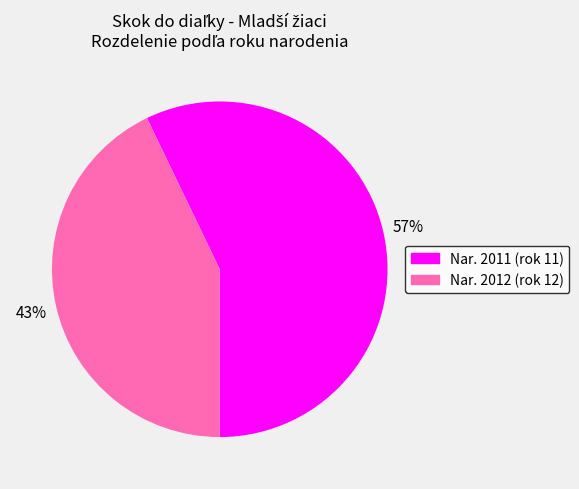

To the nearest percent, what is the average slice percentage?

50%